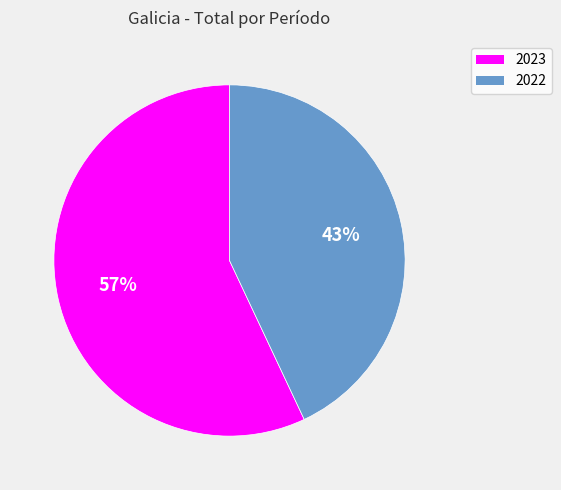

Count the number of slices in the pie.

2